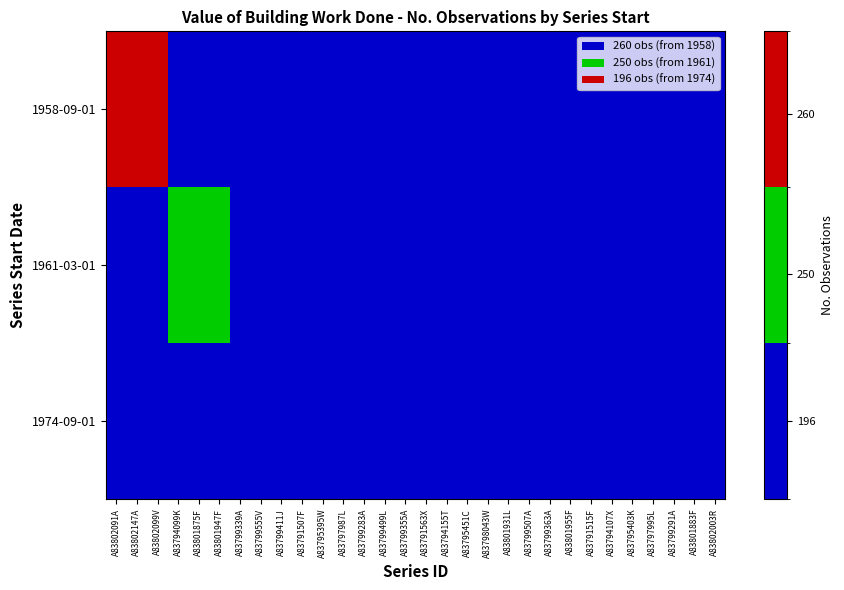

Between A83794107X and A83799499L, which is larger?

A83799499L